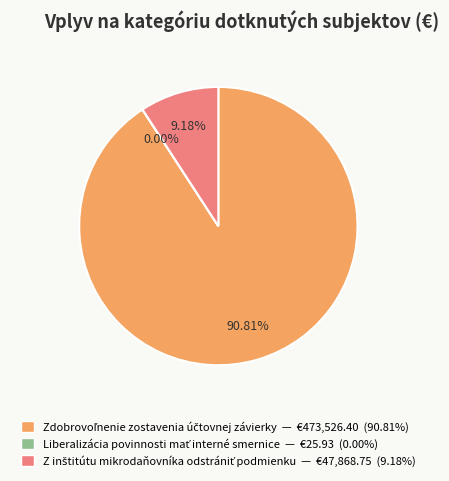

Is there a majority slice in this chart?

Yes